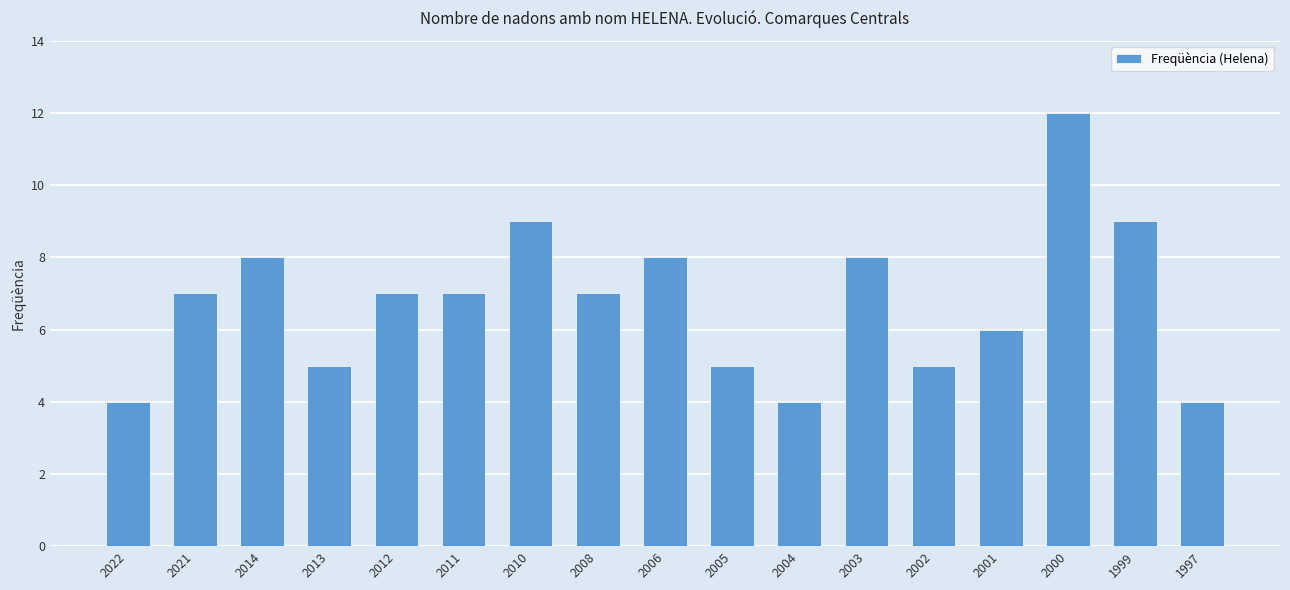

True or false: the data shows 10 at 2001.

False